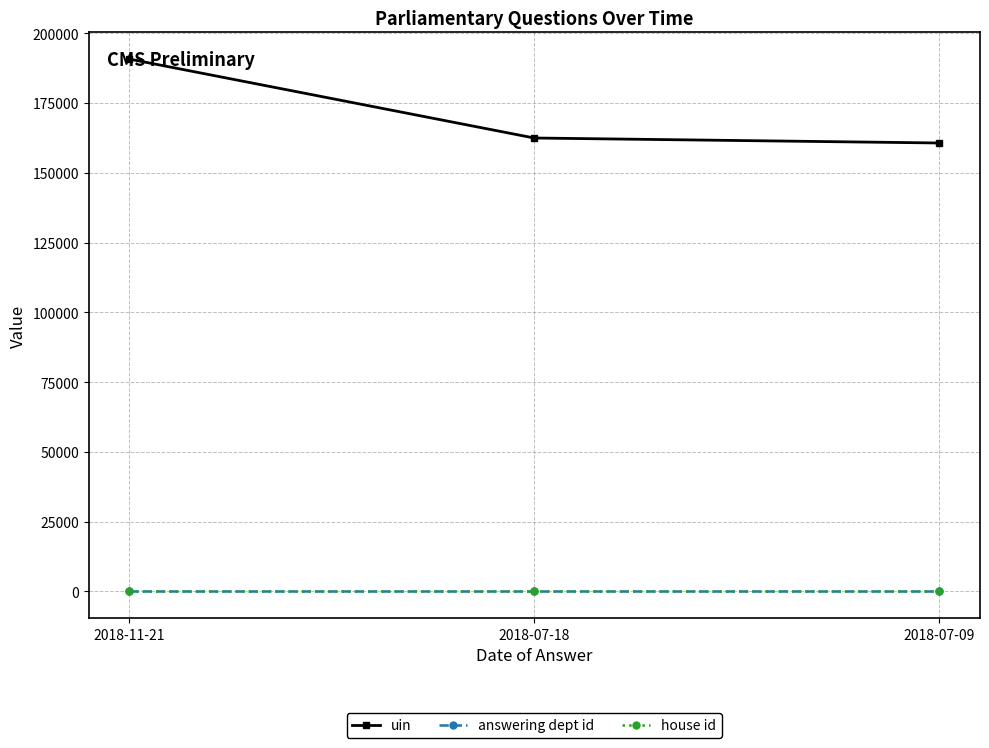

What is the sum of all answering dept id values?

42